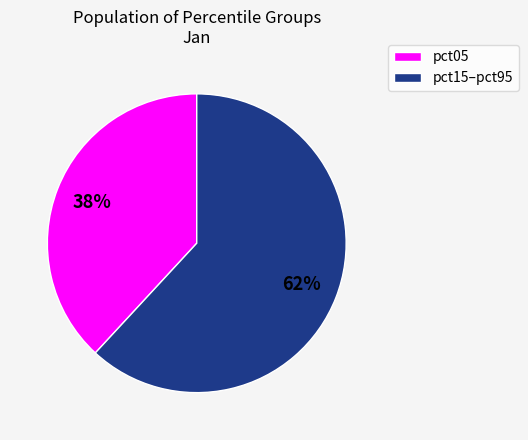

Count the number of slices in the pie.

2